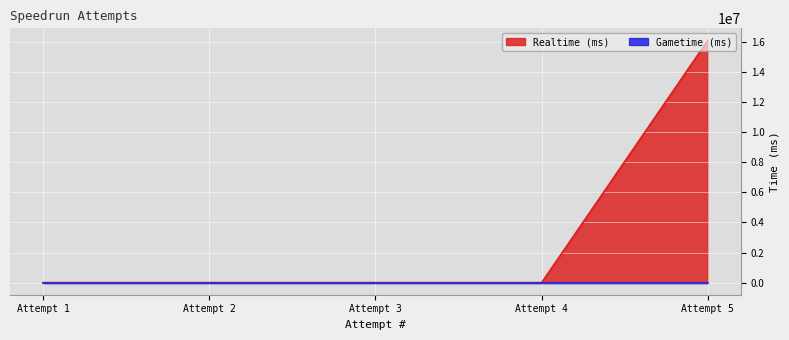

How many distinct data groups are displayed?

2